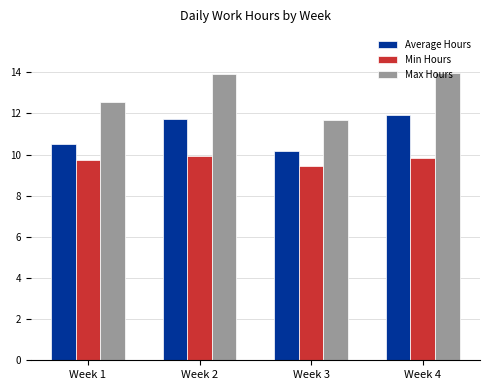

What is the total value across all series at Week 1?

32.8